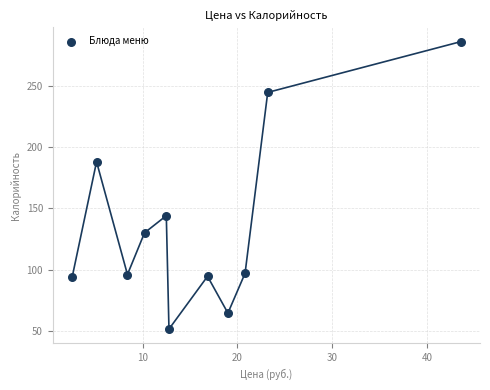

What Y value in the scatter plot is closest to 168?

188.0